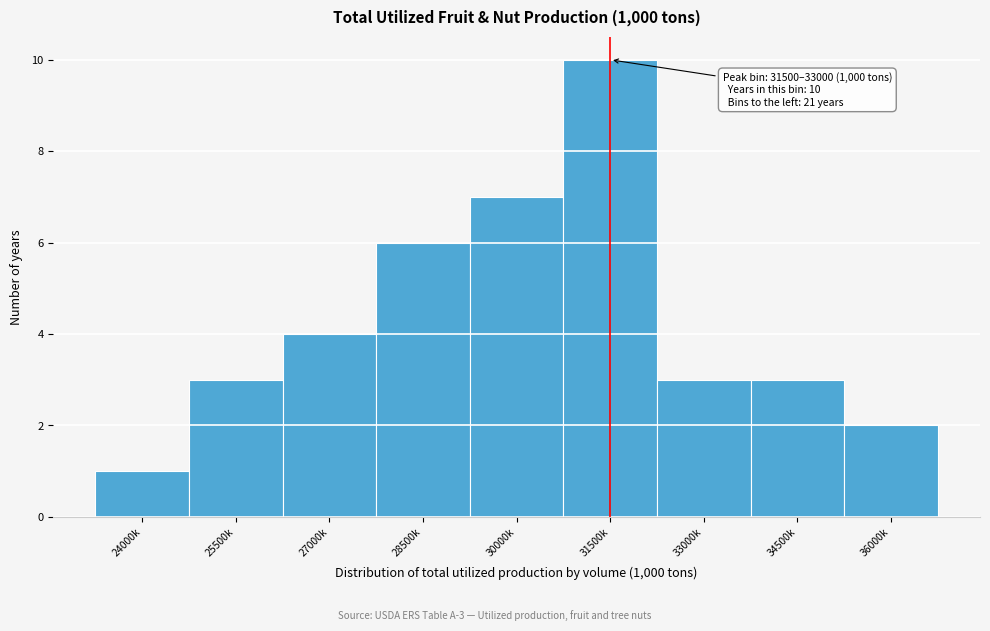

Reading left to right, extract all data points from this chart.

24000k=1	25500k=3	27000k=4	28500k=6	30000k=7	31500k=10	33000k=3	34500k=3	36000k=2